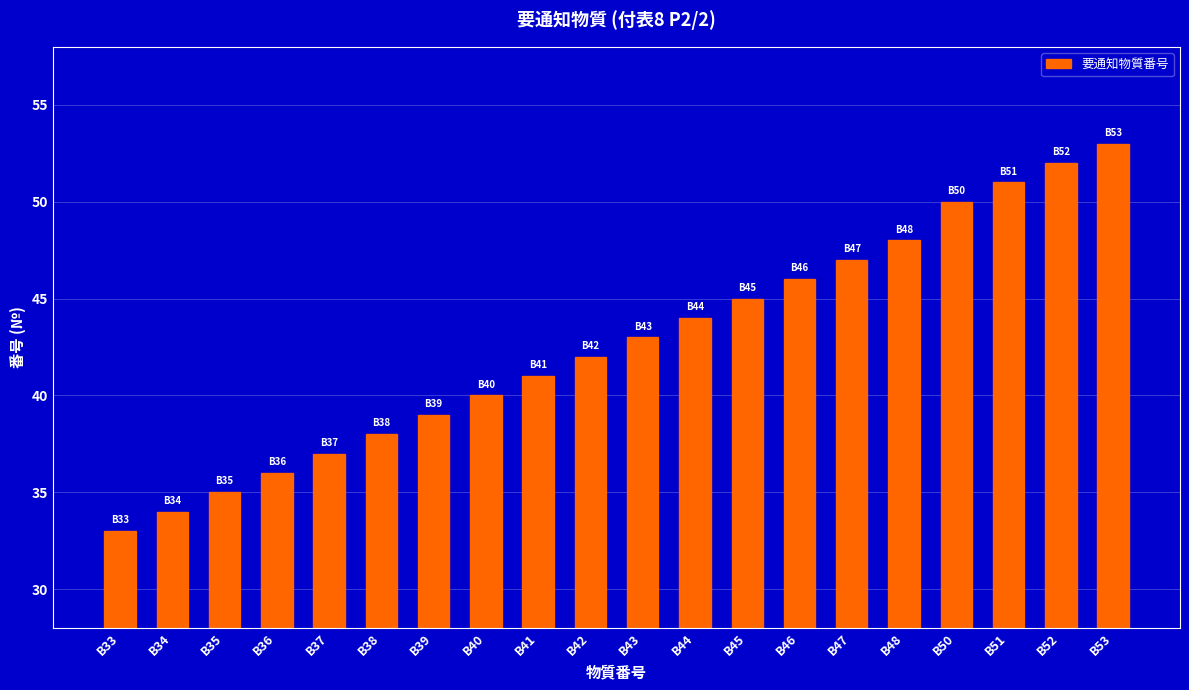

What is the difference between the values at B36 and B48?

12